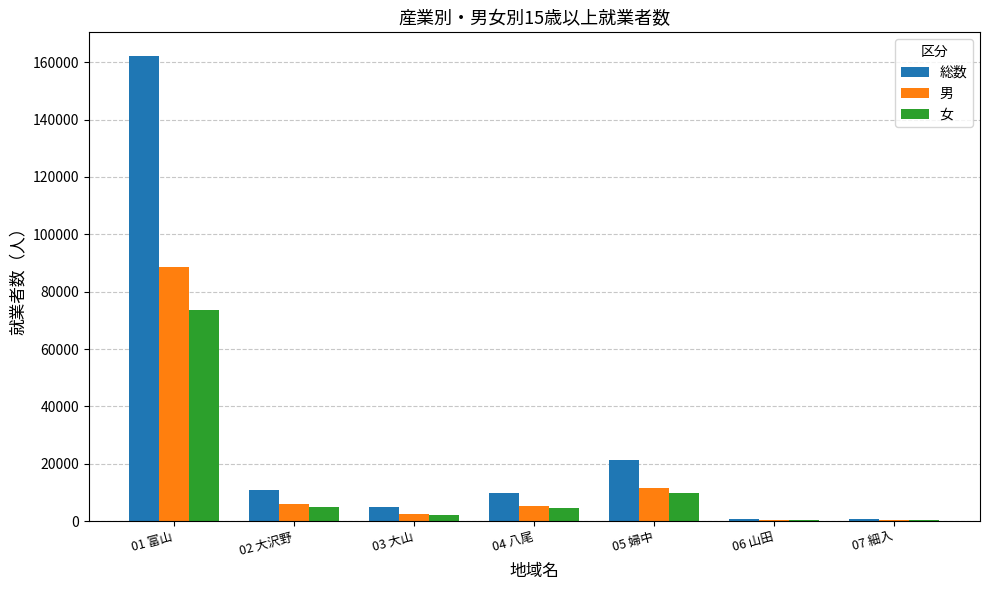

At which label is 男 closest to 44456?

05 婦中